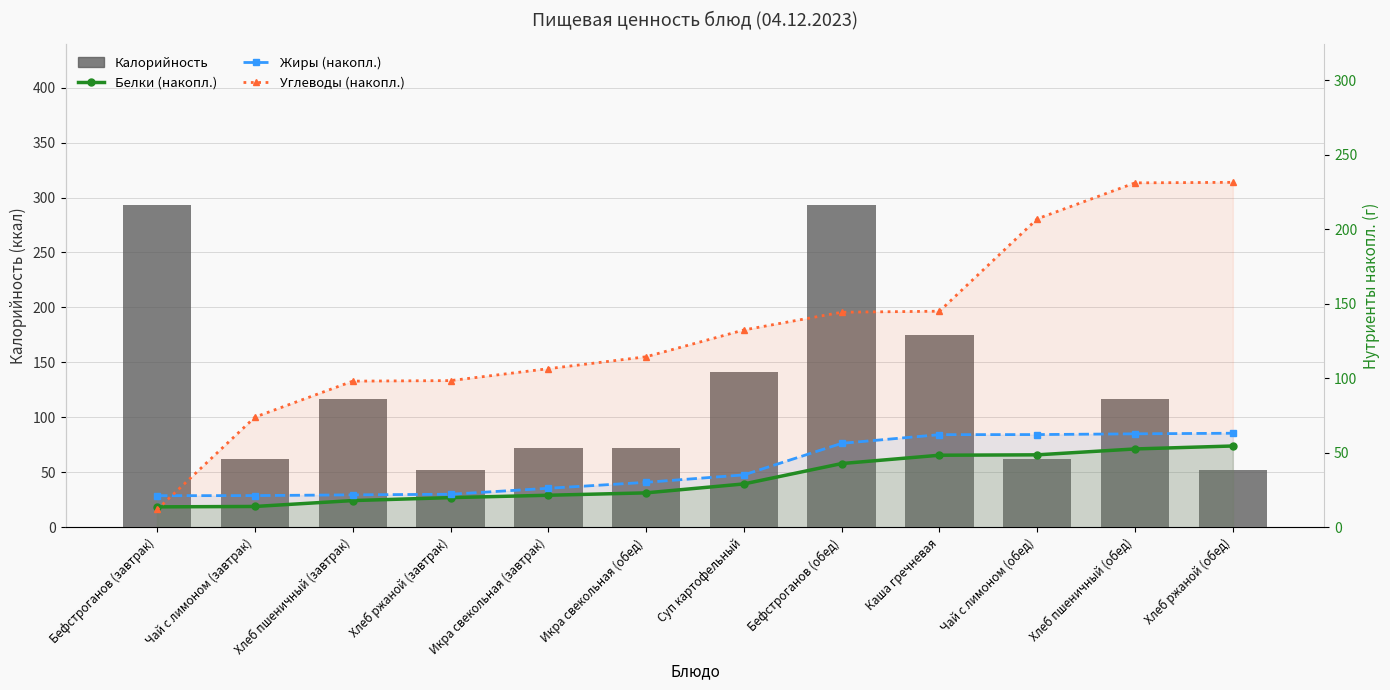

What is the difference between the maximum and minimum values in the Калорийность series?

240.7